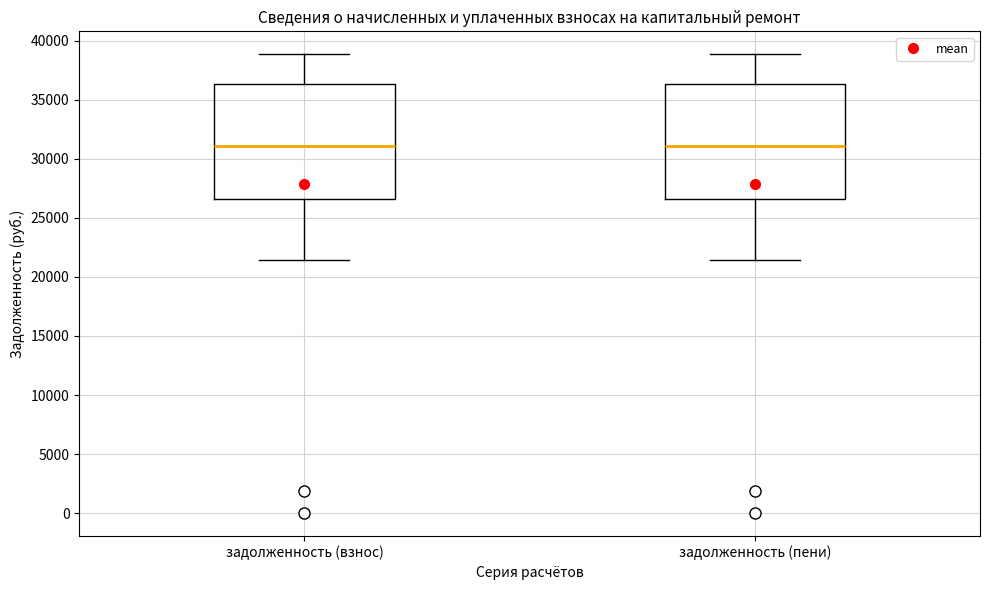

Reading left to right, transcribe this box plot: for each box, give where its median line is, the range the box spans, and where its two whiskers end, as read against the y-axis. The values are not printed on the chart, so give them approximately, as read against the axis.

задолженность (взнос): median 31000, box 26500 to 36500, whiskers 21500 to 39000
задолженность (пени): median 31000, box 26500 to 36500, whiskers 21500 to 39000